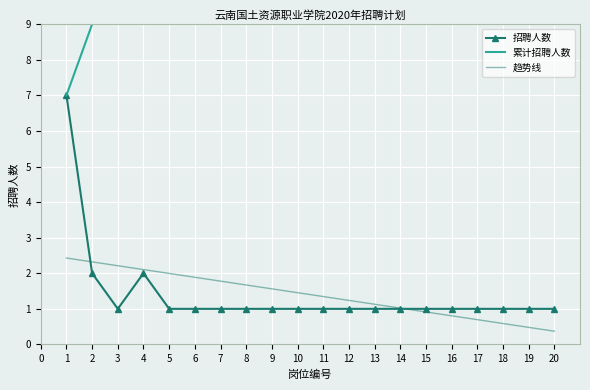

What is the approximate value of 招聘人数 at 4?

2.0